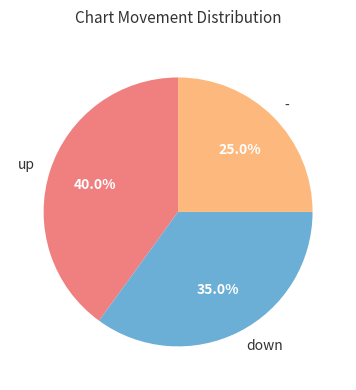

Is there any slice that represents more than half of the pie?

No